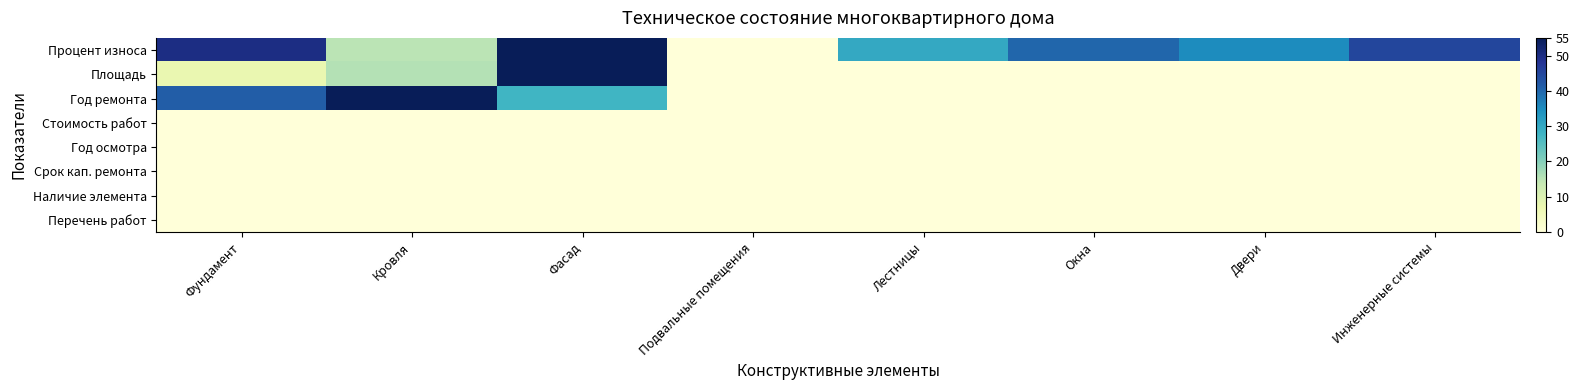

Which series has the largest total across all categories?

Процент износа